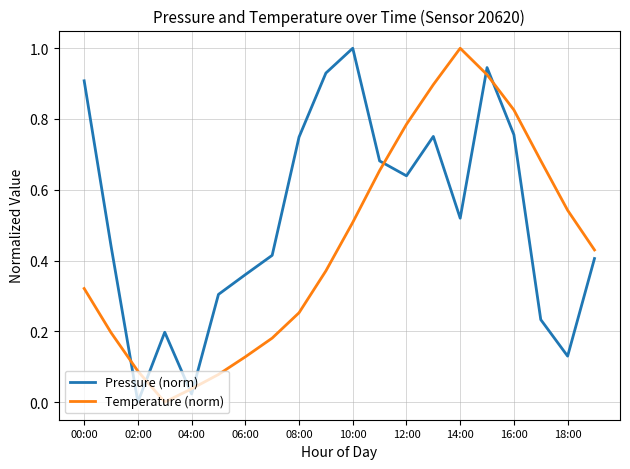

What is the highest value of the Pressure (norm) series?

1.0